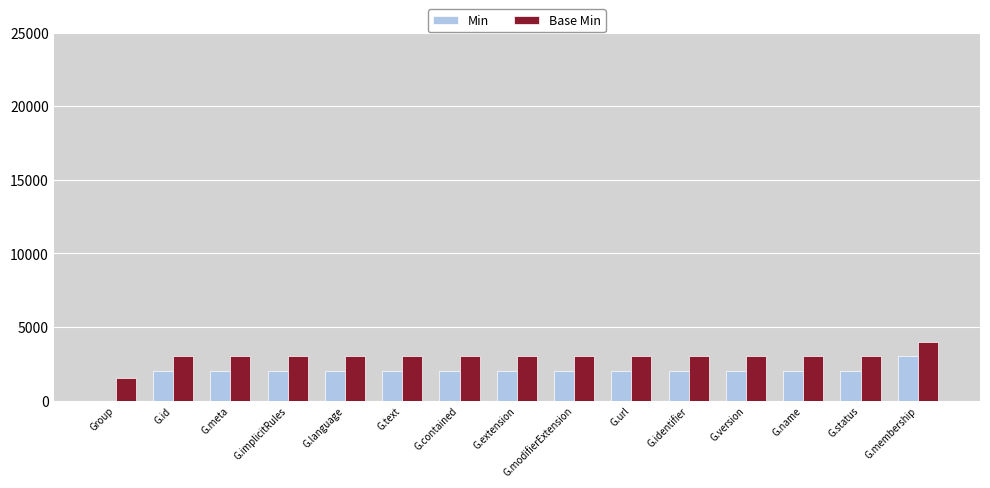

What is the highest value of the Min series?

3000